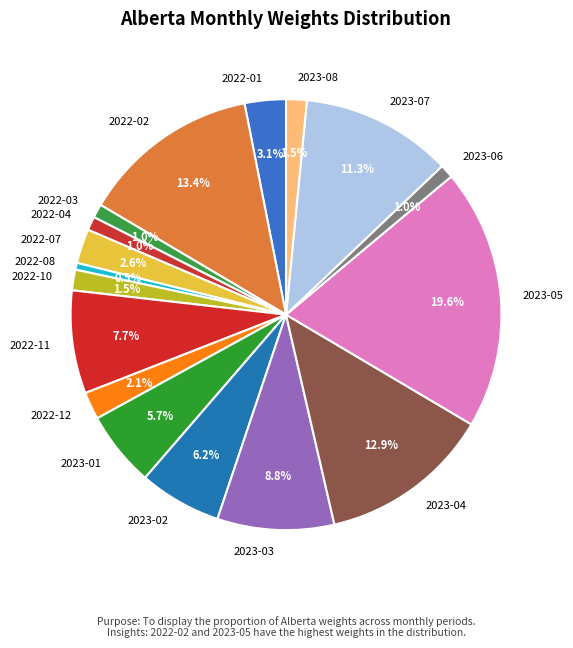

Is the sum of 2022-04 and 2022-02 greater than half?

No